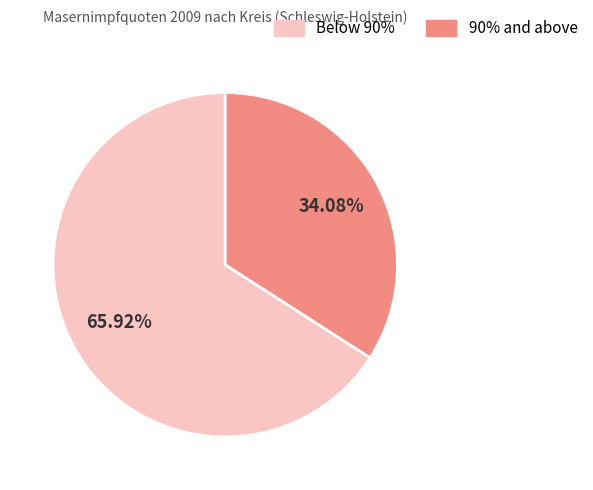

How many segments does this pie chart have?

2